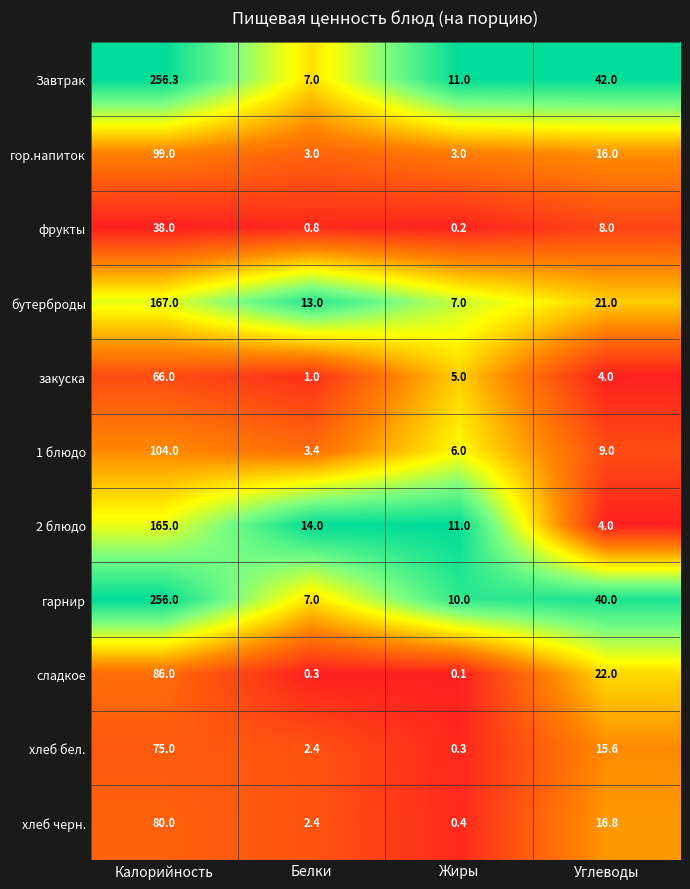

What value does the бутерброды series have at Белки?

13.0